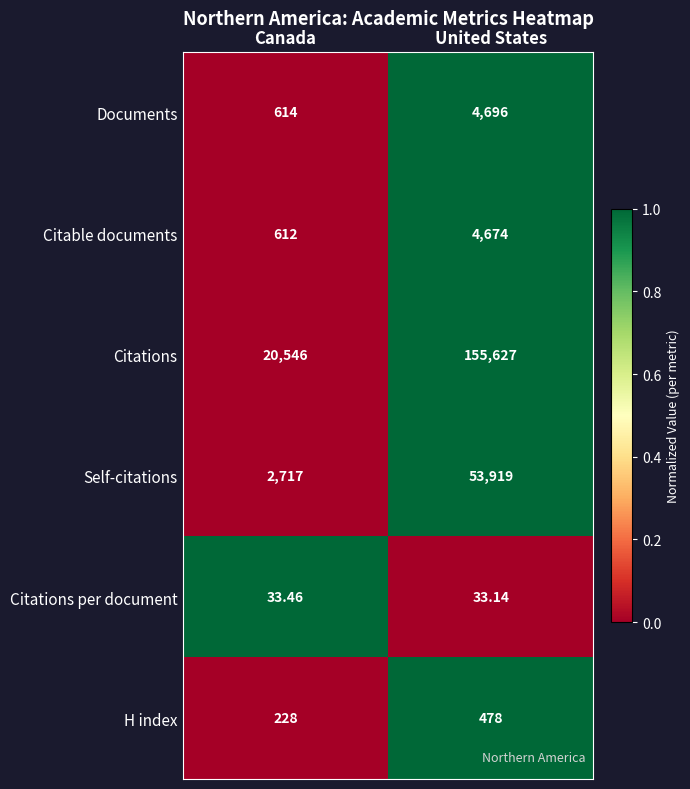

At which category does the chart reach its peak across all series?

United States